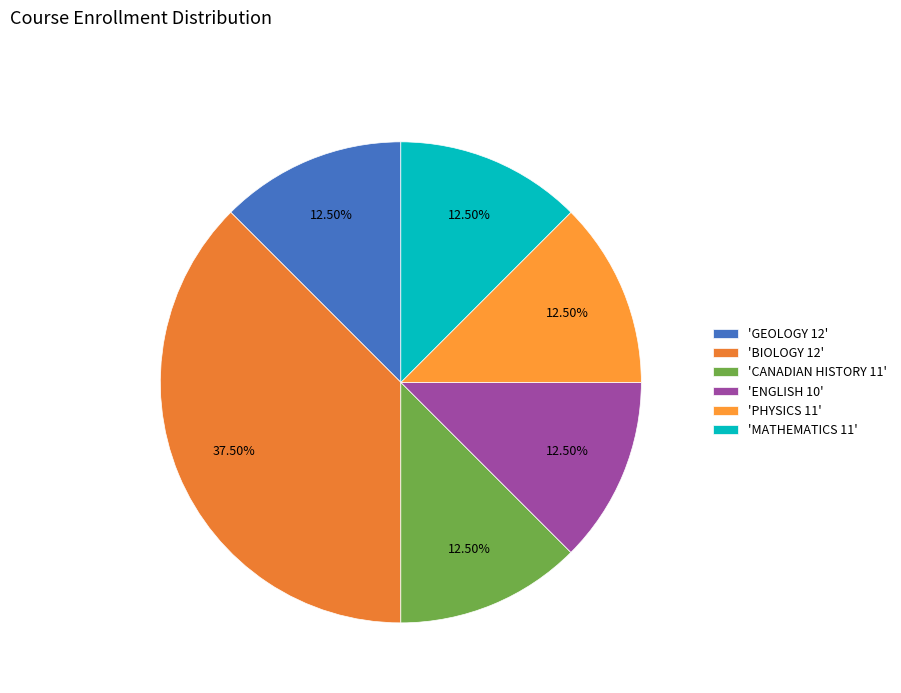

How many segments does this pie chart have?

6